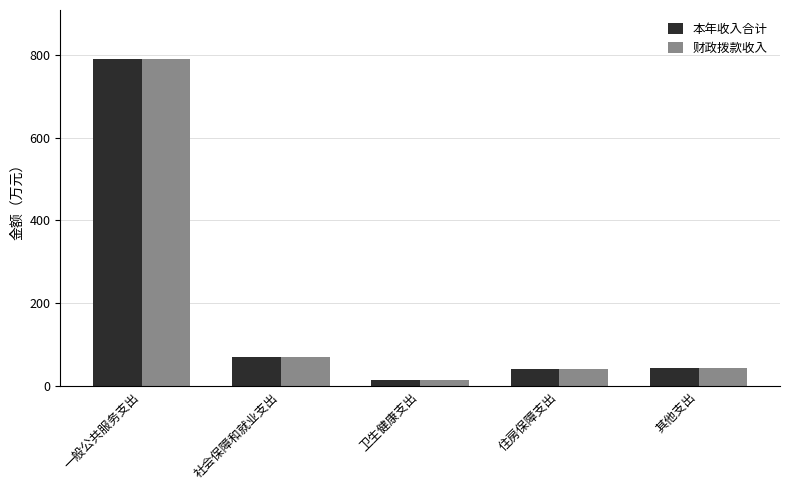

Does the chart contain stacked bars?

No